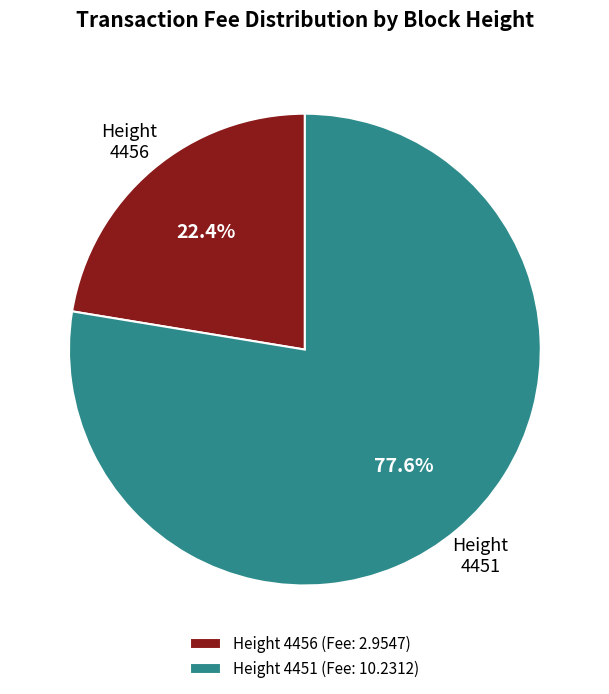

How many slices are in this pie chart?

2